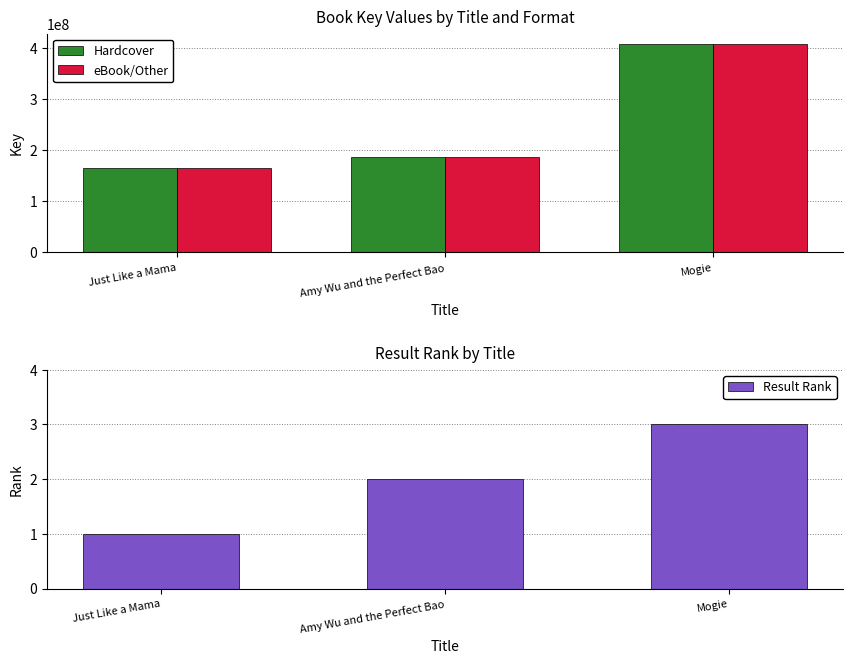

What is the maximum value for Hardcover?

407250477